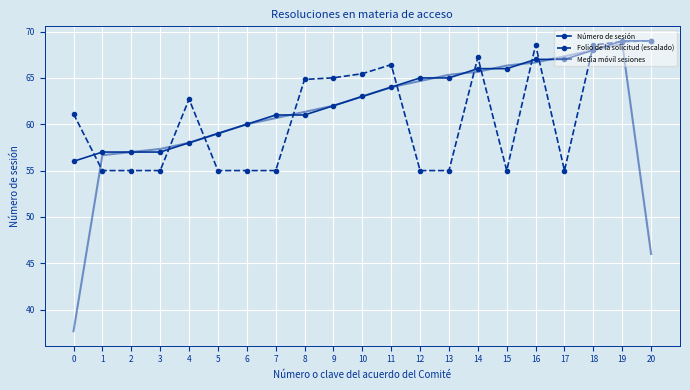

What is the spread (max minus min) of values at 18?

0.6